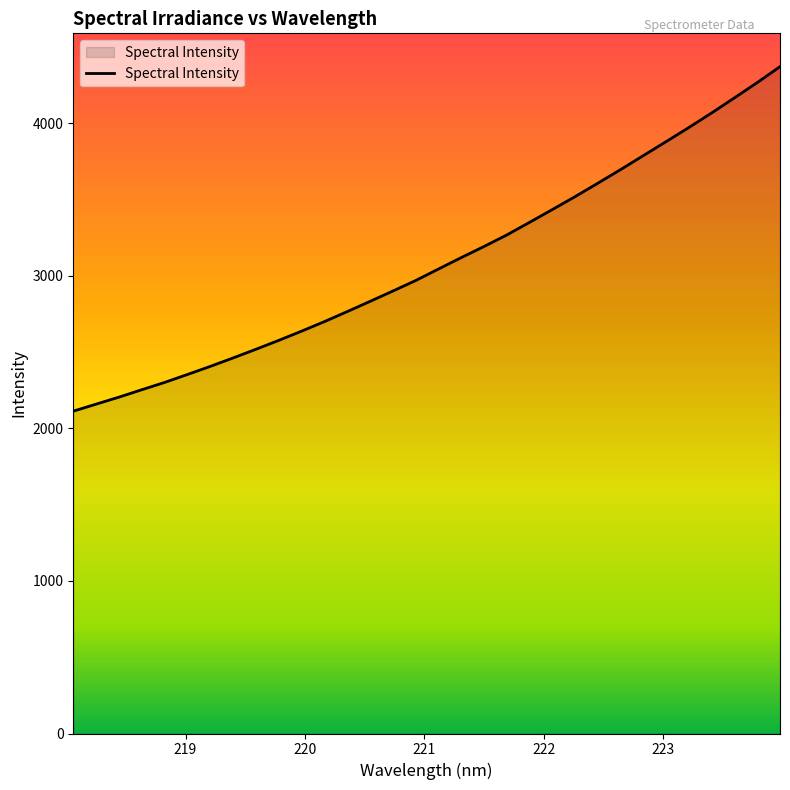

What is the greatest value displayed?

4370.7